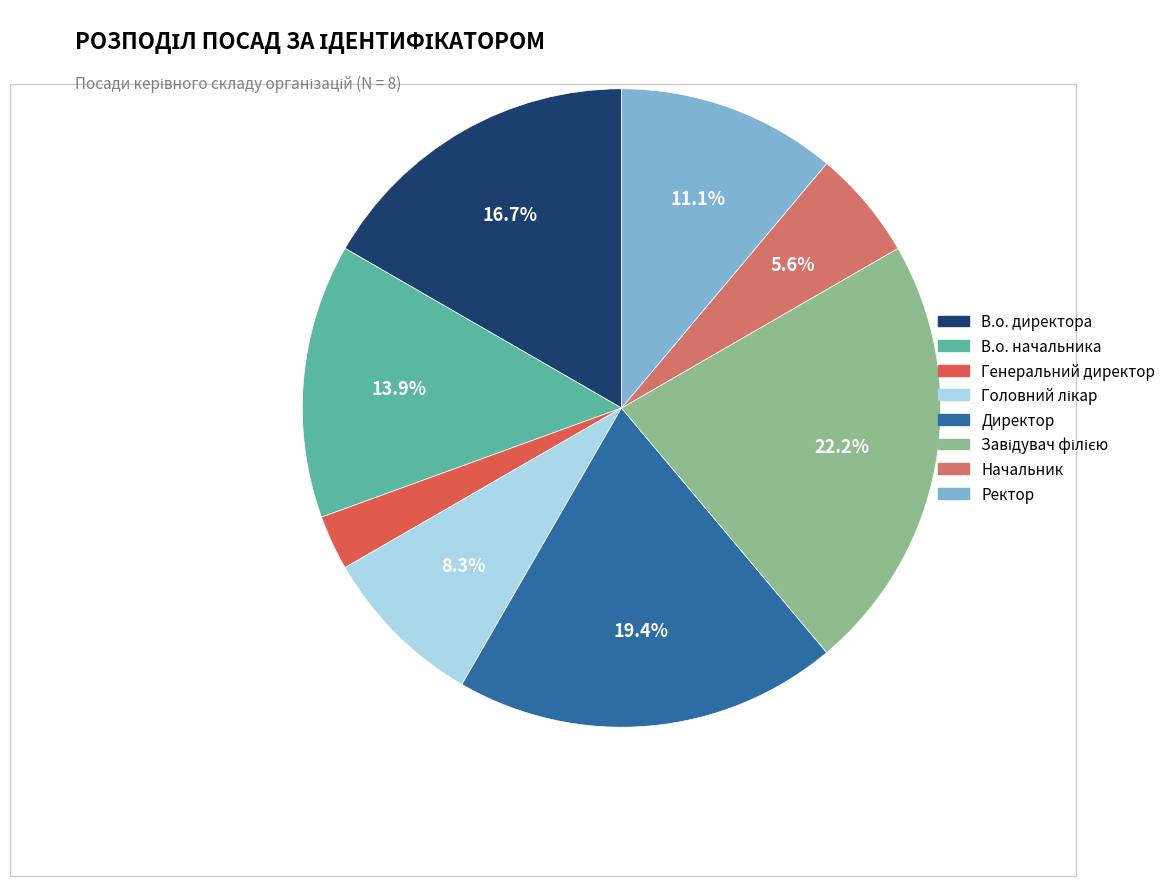

What portion of the pie excludes В.о. начальника?

86.1%